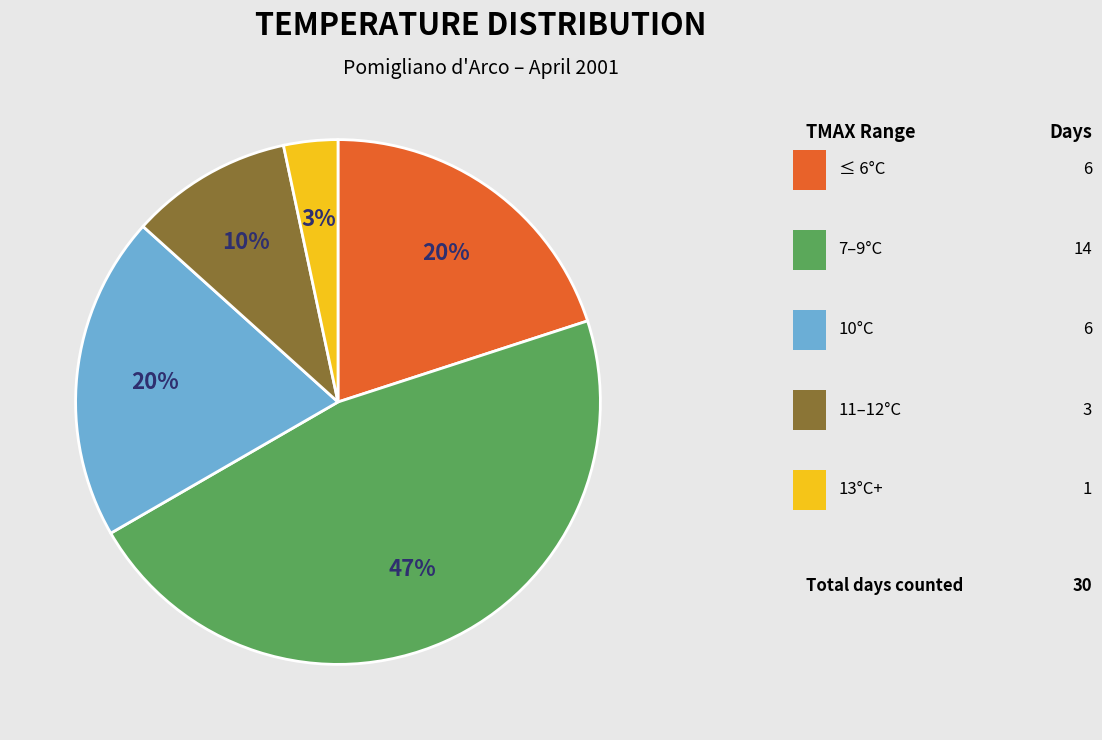

Is there a majority slice in this chart?

No